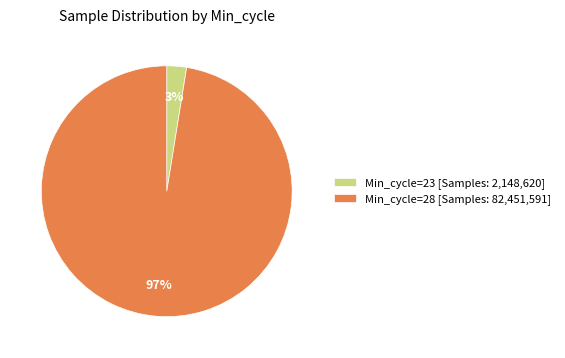

Is there any slice that represents more than half of the pie?

Yes